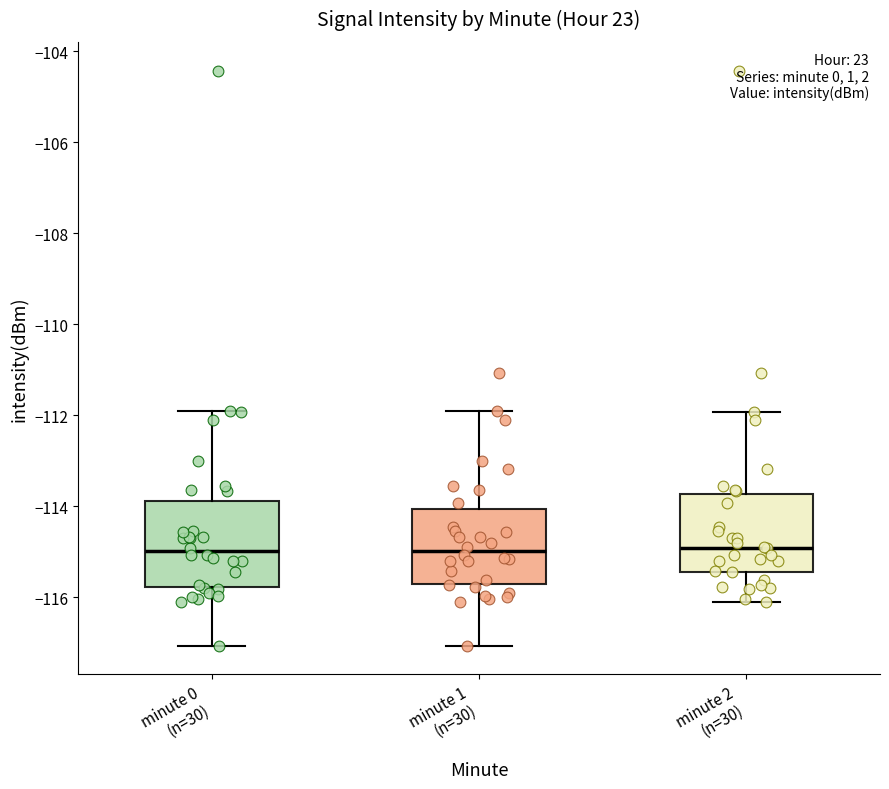

Reading left to right, transcribe this box plot: for each box, give where its median line is, the range the box spans, and where its two whiskers end, as read against the y-axis. The values are not printed on the chart, so give them approximately, as read against the axis.

minute 0 (n=30): median -115.0, box -115.8 to -113.8, whiskers -117.0 to -111.8
minute 1 (n=30): median -115.0, box -115.6 to -114.0, whiskers -117.0 to -111.8
minute 2 (n=30): median -115.0, box -115.4 to -113.8, whiskers -116.2 to -112.0